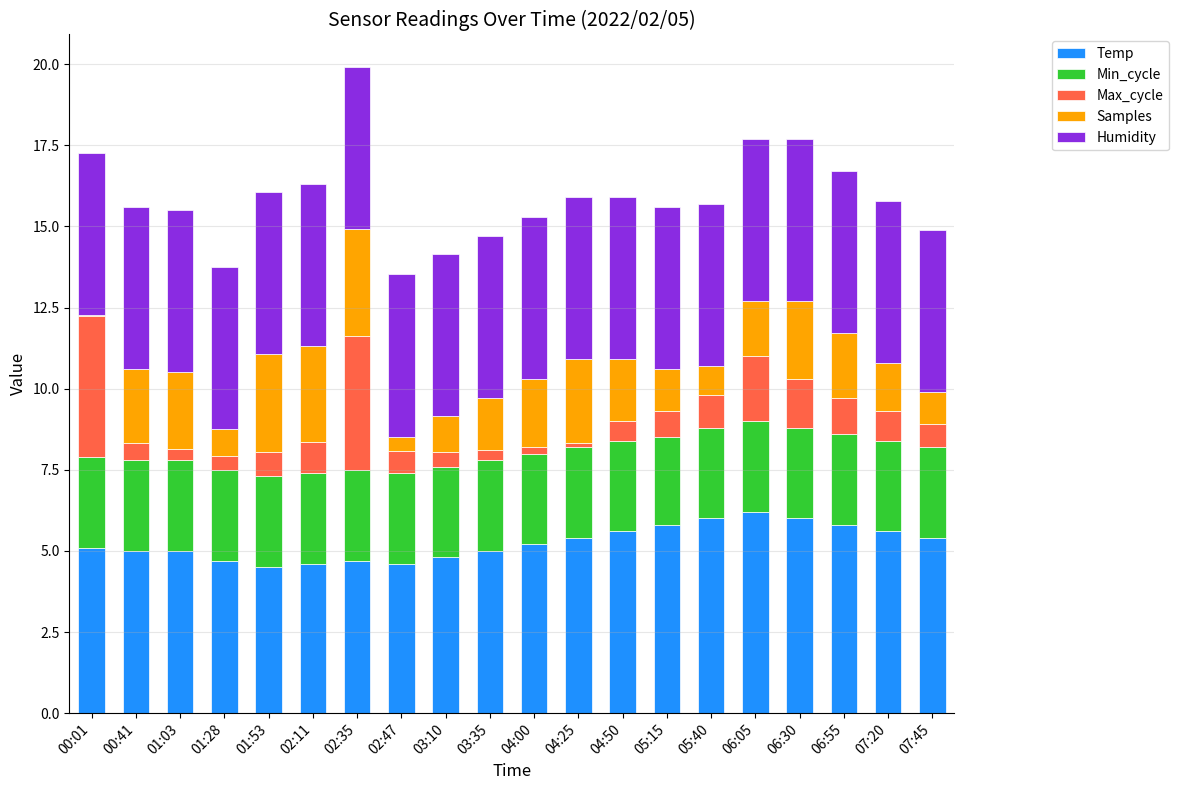

What is the total value across all series at 02:35?

19.9